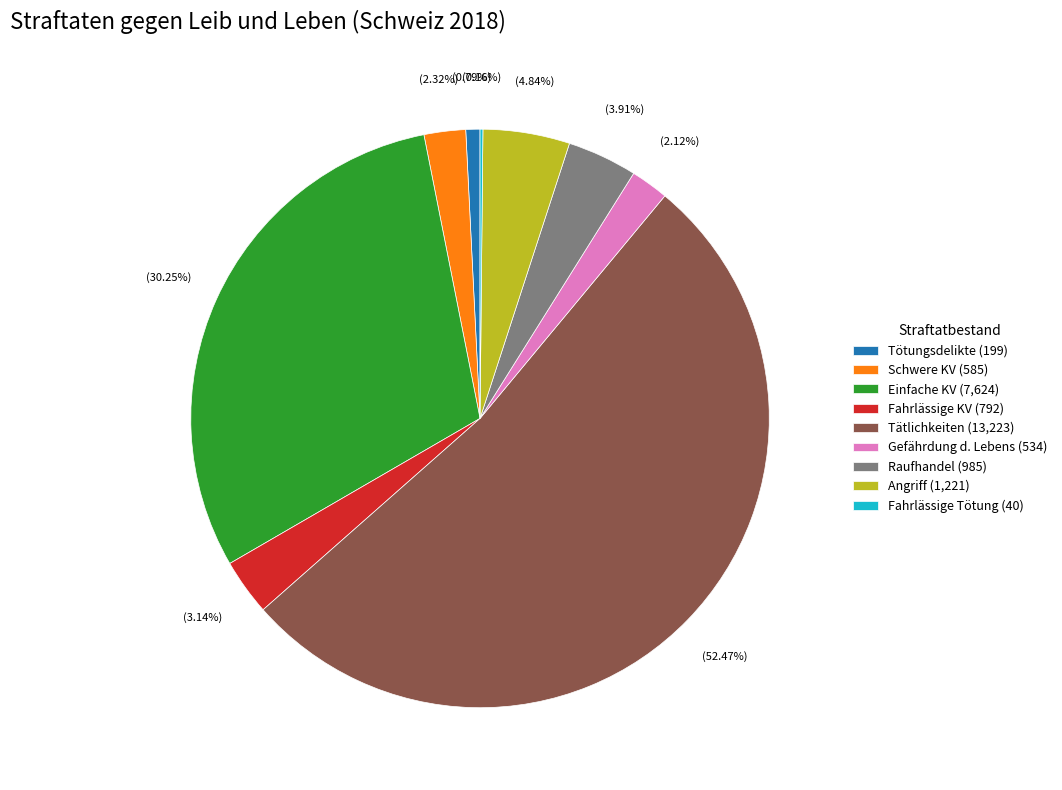

Is the sum of Tätlichkeiten (13,223) and Raufhandel (985) greater than half?

Yes